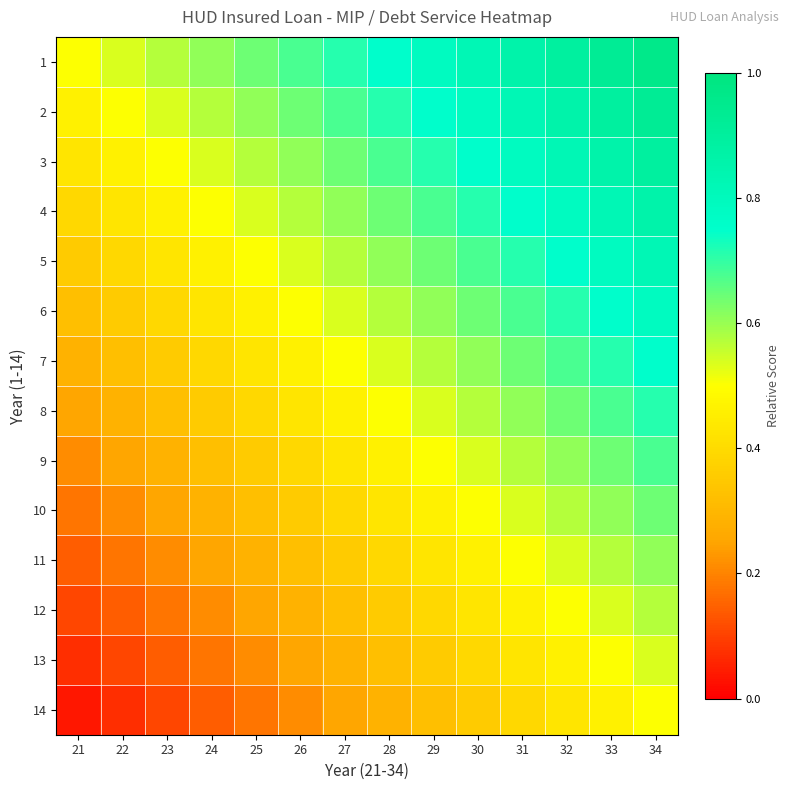

Reading right to left, list all the values displayed in this chart.

1: 34=1.0	33=0.9	32=0.9	31=0.9	30=0.8	29=0.8	28=0.8	27=0.7	26=0.7	25=0.6	24=0.6	23=0.6	22=0.5	21=0.5
2: 34=0.9	33=0.9	32=0.9	31=0.8	30=0.8	29=0.8	28=0.7	27=0.7	26=0.6	25=0.6	24=0.6	23=0.5	22=0.5	21=0.5
3: 34=0.9	33=0.9	32=0.8	31=0.8	30=0.8	29=0.7	28=0.7	27=0.6	26=0.6	25=0.6	24=0.5	23=0.5	22=0.5	21=0.4
4: 34=0.9	33=0.8	32=0.8	31=0.8	30=0.7	29=0.7	28=0.6	27=0.6	26=0.6	25=0.5	24=0.5	23=0.5	22=0.4	21=0.4
5: 34=0.8	33=0.8	32=0.8	31=0.7	30=0.7	29=0.6	28=0.6	27=0.6	26=0.5	25=0.5	24=0.5	23=0.4	22=0.4	21=0.4
6: 34=0.8	33=0.8	32=0.7	31=0.7	30=0.6	29=0.6	28=0.6	27=0.5	26=0.5	25=0.5	24=0.4	23=0.4	22=0.4	21=0.3
7: 34=0.8	33=0.7	32=0.7	31=0.6	30=0.6	29=0.6	28=0.5	27=0.5	26=0.5	25=0.4	24=0.4	23=0.4	22=0.3	21=0.3
8: 34=0.7	33=0.7	32=0.6	31=0.6	30=0.6	29=0.5	28=0.5	27=0.5	26=0.4	25=0.4	24=0.4	23=0.3	22=0.3	21=0.2
9: 34=0.7	33=0.6	32=0.6	31=0.6	30=0.5	29=0.5	28=0.5	27=0.4	26=0.4	25=0.4	24=0.3	23=0.3	22=0.2	21=0.2
10: 34=0.6	33=0.6	32=0.6	31=0.5	30=0.5	29=0.5	28=0.4	27=0.4	26=0.4	25=0.3	24=0.3	23=0.2	22=0.2	21=0.2
11: 34=0.6	33=0.6	32=0.5	31=0.5	30=0.5	29=0.4	28=0.4	27=0.4	26=0.3	25=0.3	24=0.2	23=0.2	22=0.2	21=0.1
12: 34=0.6	33=0.5	32=0.5	31=0.5	30=0.4	29=0.4	28=0.4	27=0.3	26=0.3	25=0.2	24=0.2	23=0.2	22=0.1	21=0.1
13: 34=0.5	33=0.5	32=0.5	31=0.4	30=0.4	29=0.4	28=0.3	27=0.3	26=0.2	25=0.2	24=0.2	23=0.1	22=0.1	21=0.1
14: 34=0.5	33=0.5	32=0.4	31=0.4	30=0.4	29=0.3	28=0.3	27=0.2	26=0.2	25=0.2	24=0.1	23=0.1	22=0.1	21=0.0